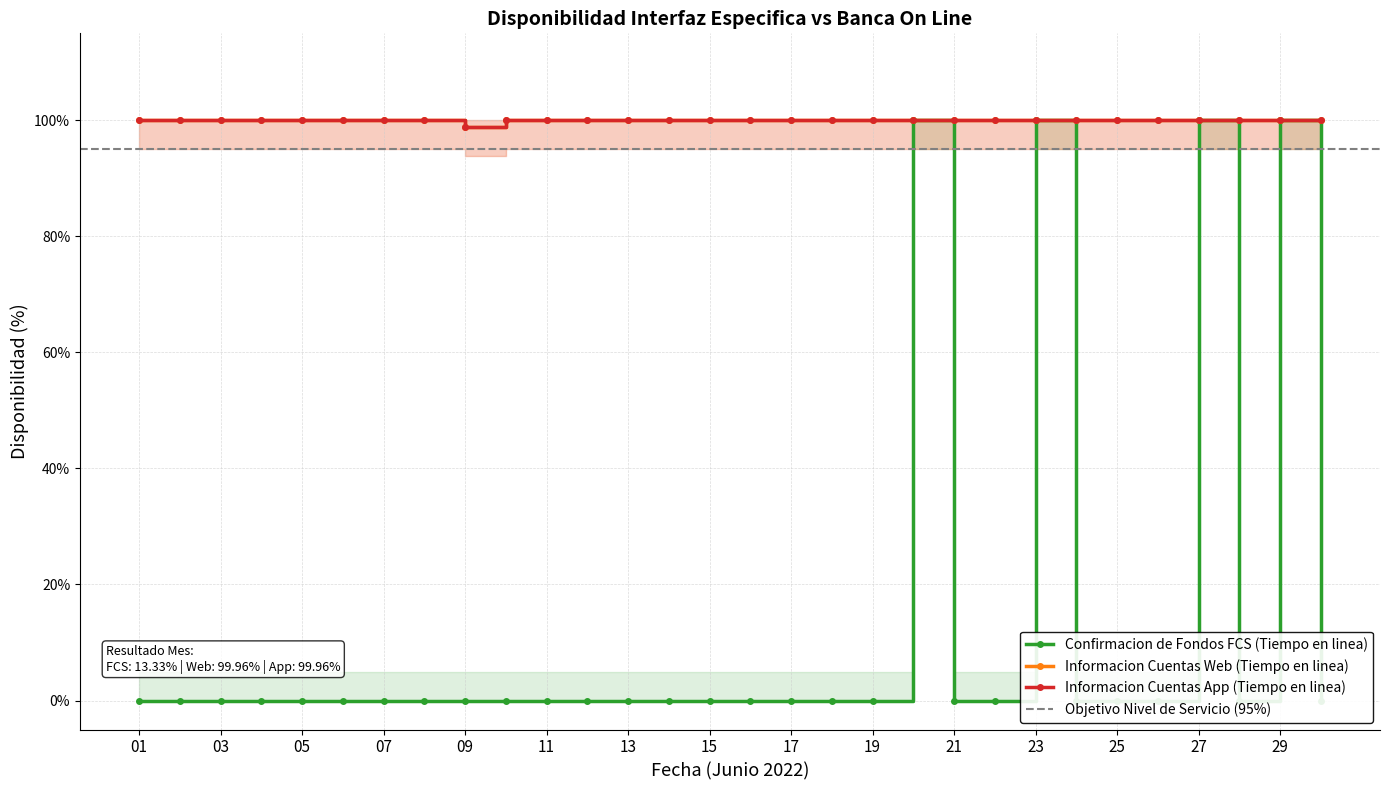

Reading left to right, what are all the values shown in this chart?

Confirmacion de Fondos FCS (Tiempo en linea): 01=0.0	02=0.0	03=0.0	04=0.0	05=0.0	06=0.0	07=0.0	08=0.0	09=0.0	10=0.0	11=0.0	12=0.0	13=0.0	14=0.0	15=0.0	16=0.0	17=0.0	18=0.0	19=0.0	20=100.0	21=0.0	22=0.0	23=100.0	24=0.0	25=0.0	26=0.0	27=100.0	28=0.0	29=100.0	30=0.0
Informacion Cuentas Web (Tiempo en linea): 01=100.0	02=100.0	03=100.0	04=100.0	05=100.0	06=100.0	07=100.0	08=100.0	09=98.8	10=100.0	11=100.0	12=100.0	13=100.0	14=100.0	15=100.0	16=100.0	17=100.0	18=100.0	19=100.0	20=100.0	21=100.0	22=100.0	23=100.0	24=100.0	25=100.0	26=100.0	27=100.0	28=100.0	29=100.0	30=100.0
Informacion Cuentas App (Tiempo en linea): 01=100.0	02=100.0	03=100.0	04=100.0	05=100.0	06=100.0	07=100.0	08=100.0	09=98.8	10=100.0	11=100.0	12=100.0	13=100.0	14=100.0	15=100.0	16=100.0	17=100.0	18=100.0	19=100.0	20=100.0	21=100.0	22=100.0	23=100.0	24=100.0	25=100.0	26=100.0	27=100.0	28=100.0	29=100.0	30=100.0